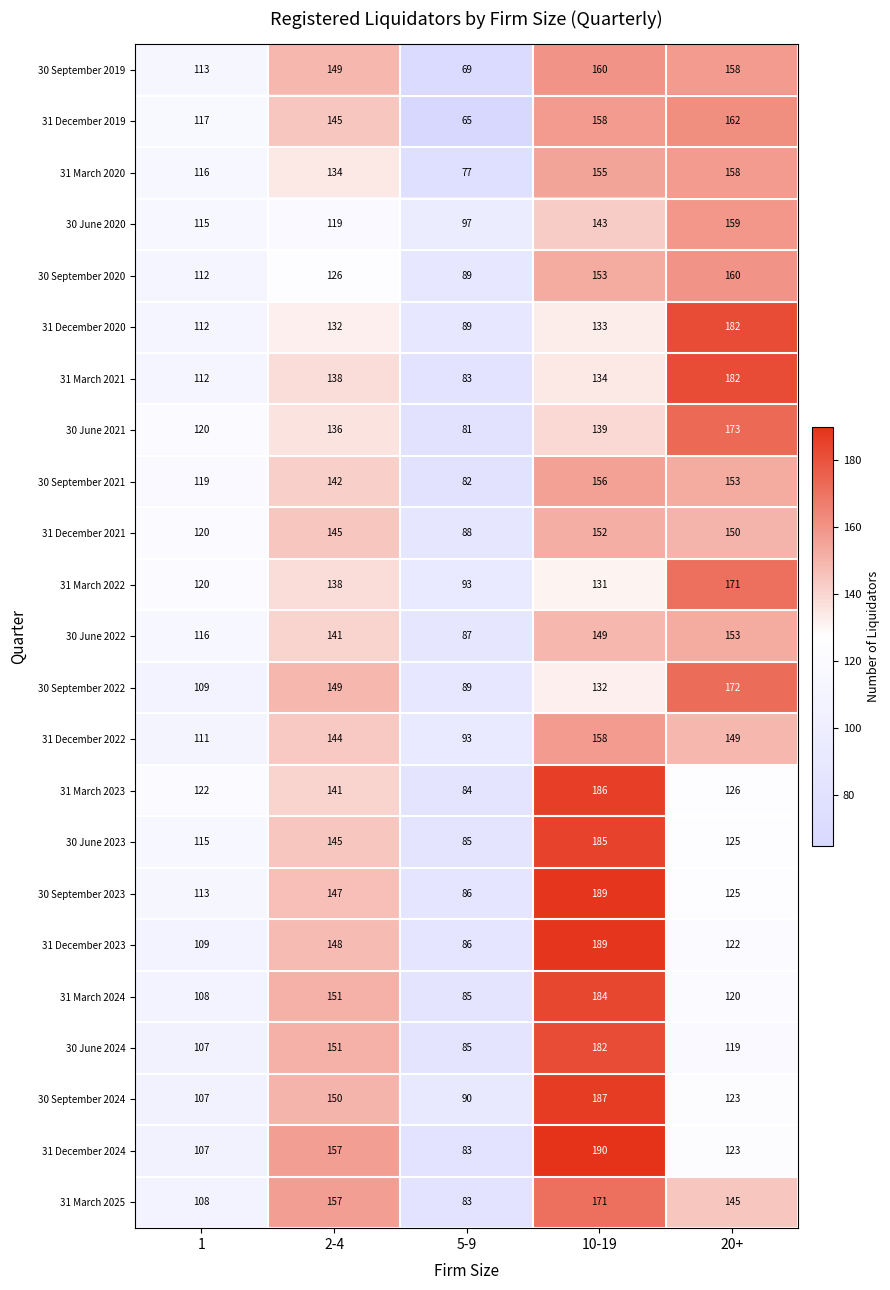

Count the number of data series in this chart.

23